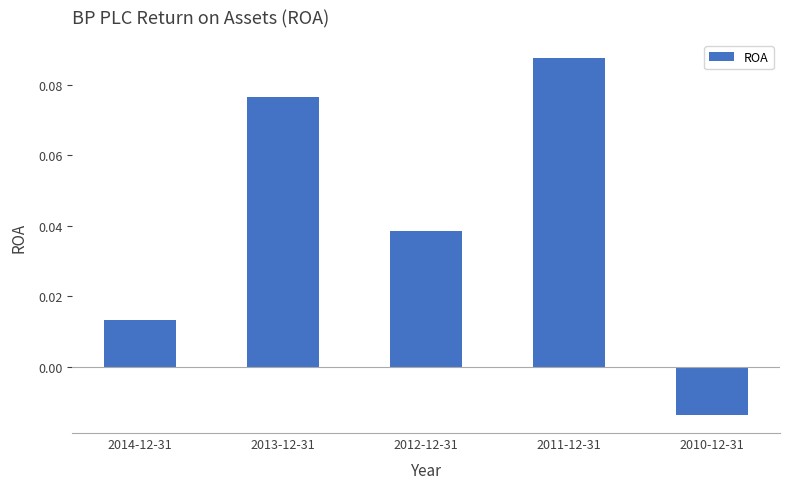

How many distinct data groups are displayed?

1